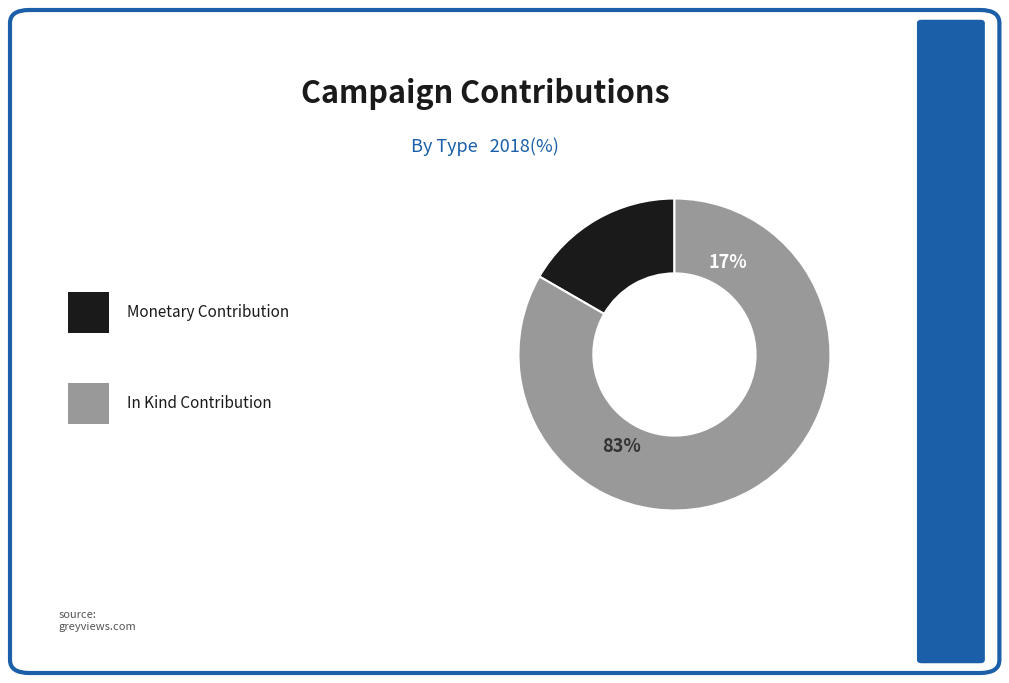

Approximately how many times larger is the value at Crystal Apodaca (Monetary contribution) compared to Arron Jones IPS Tactical (In Kind contribution)?

0.2